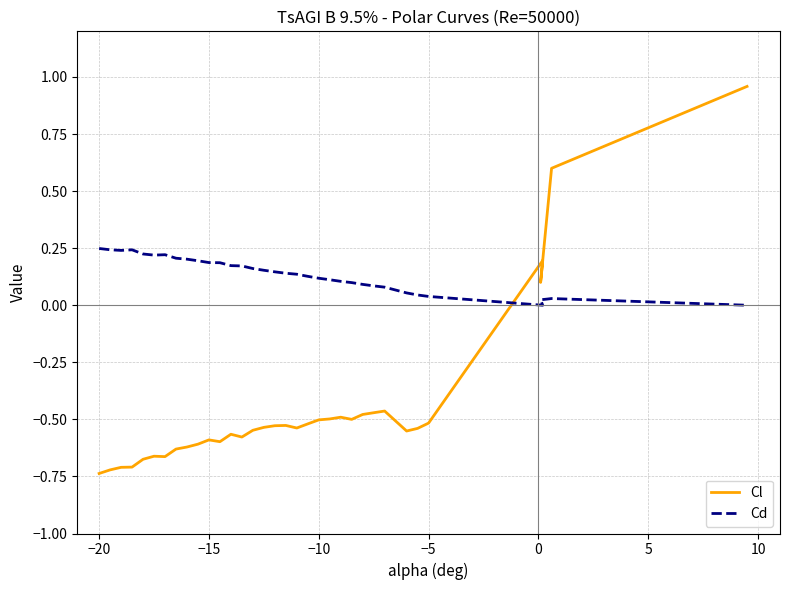

How many data points in Cl are above 0?

5